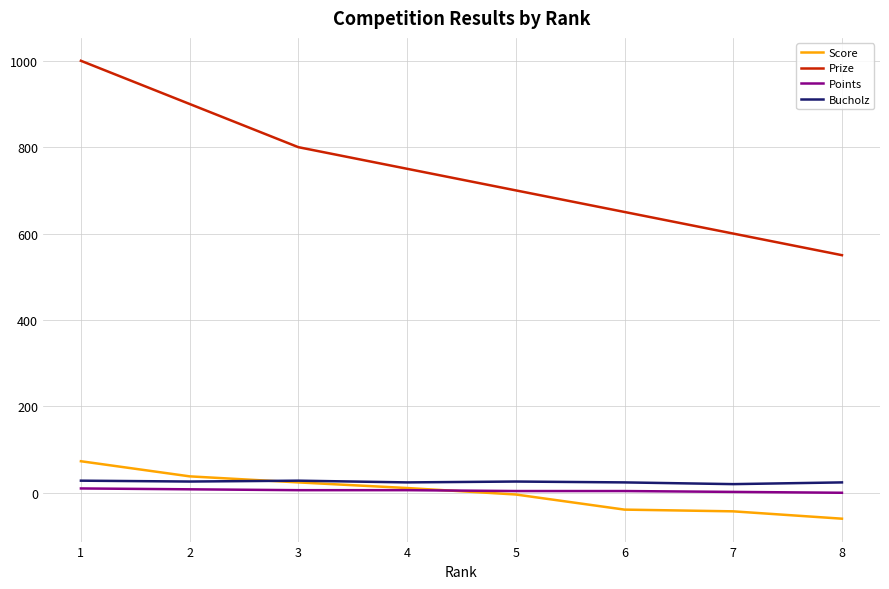

Which series has the largest total across all categories?

Prize